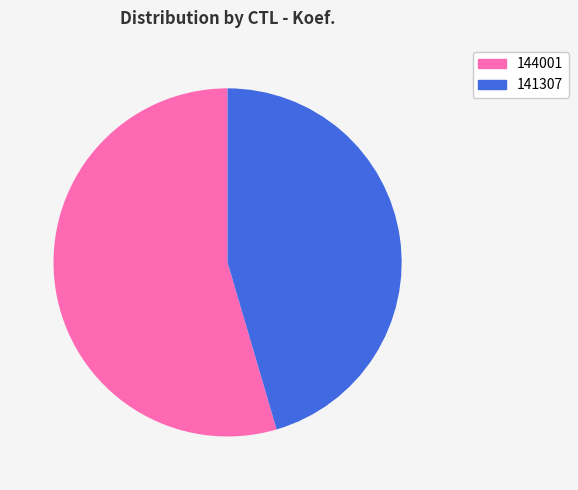

To the nearest percent, what is the combined percentage of 144001 and 141307?

100%